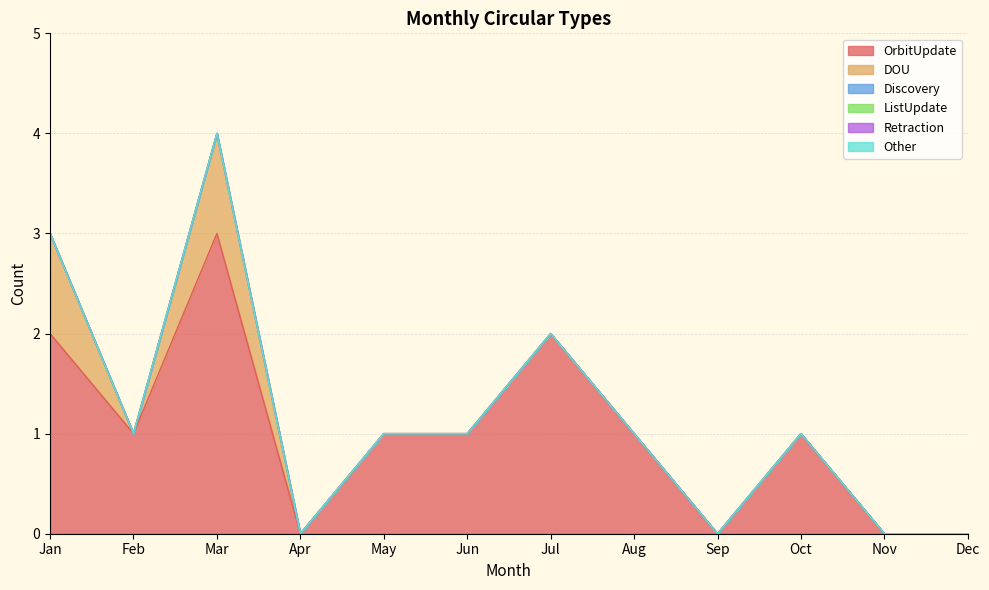

How many lines are shown in the chart?

6